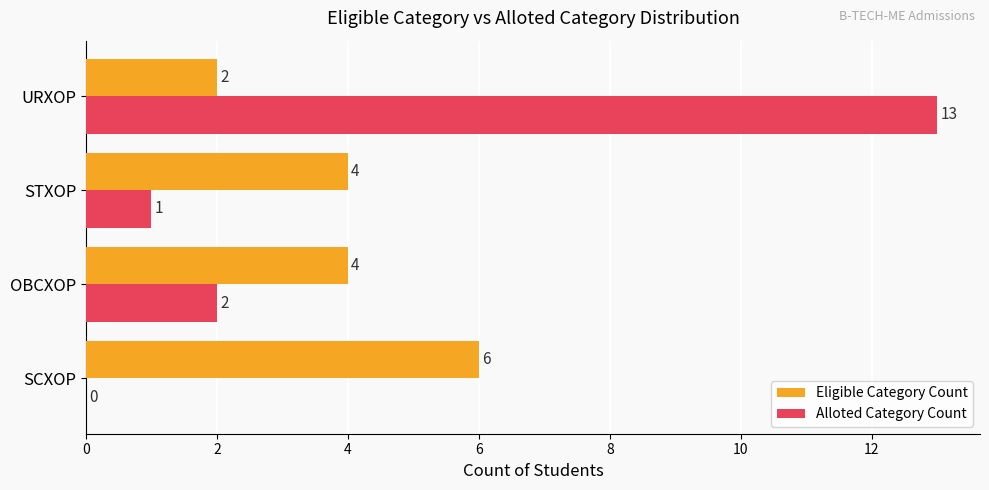

What is the sum of all Eligible Category Count values?

16